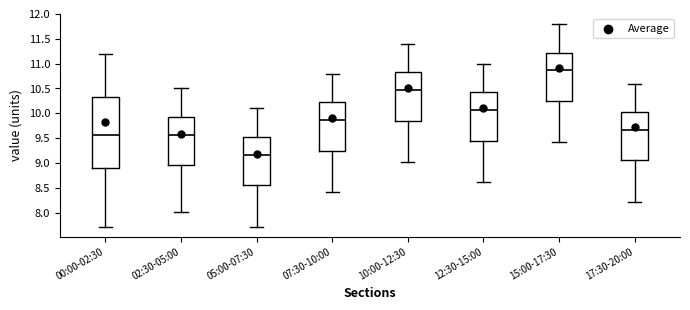

Which box is the tallest, from its lower edge to its upper edge?

00:00-02:30